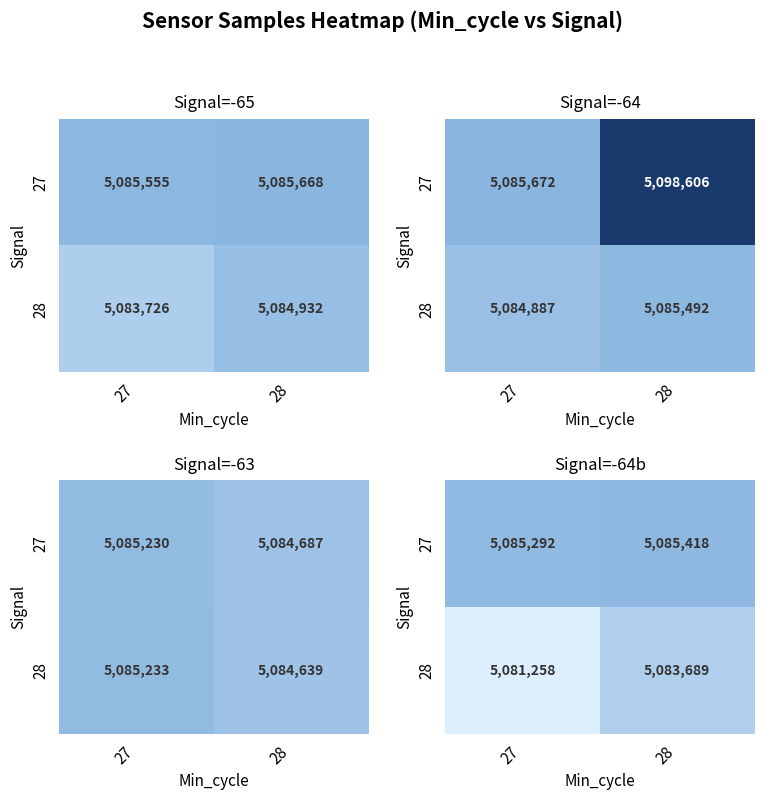

Where is 27 nearest to the value 5085355?

27